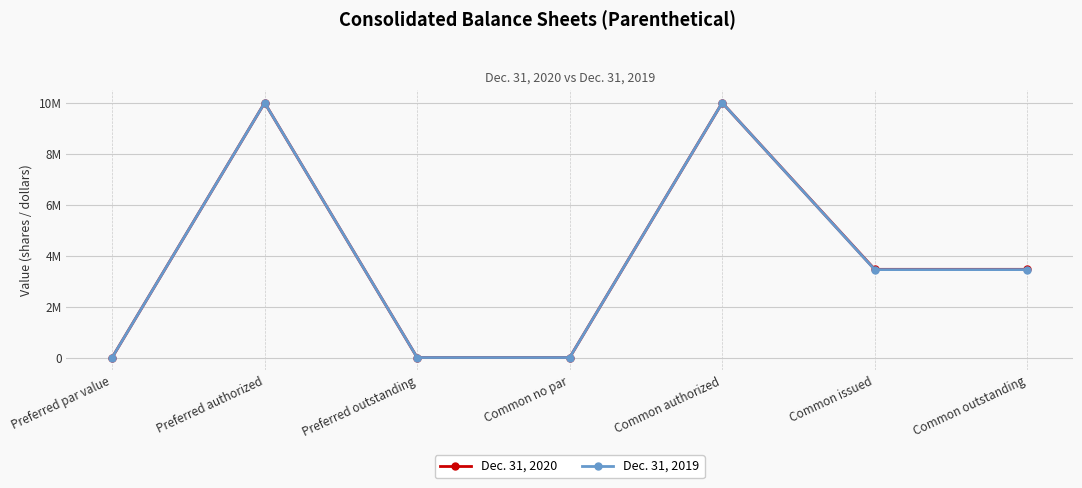

Does the chart have visible grid lines?

Yes